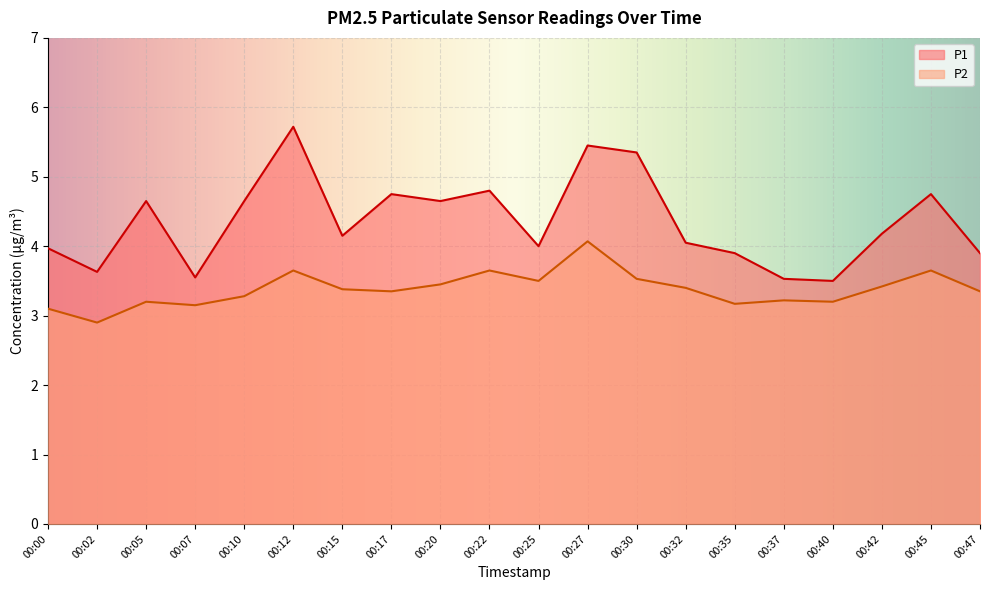

What is the value of the P1 point at the 9th from the left?

4.7